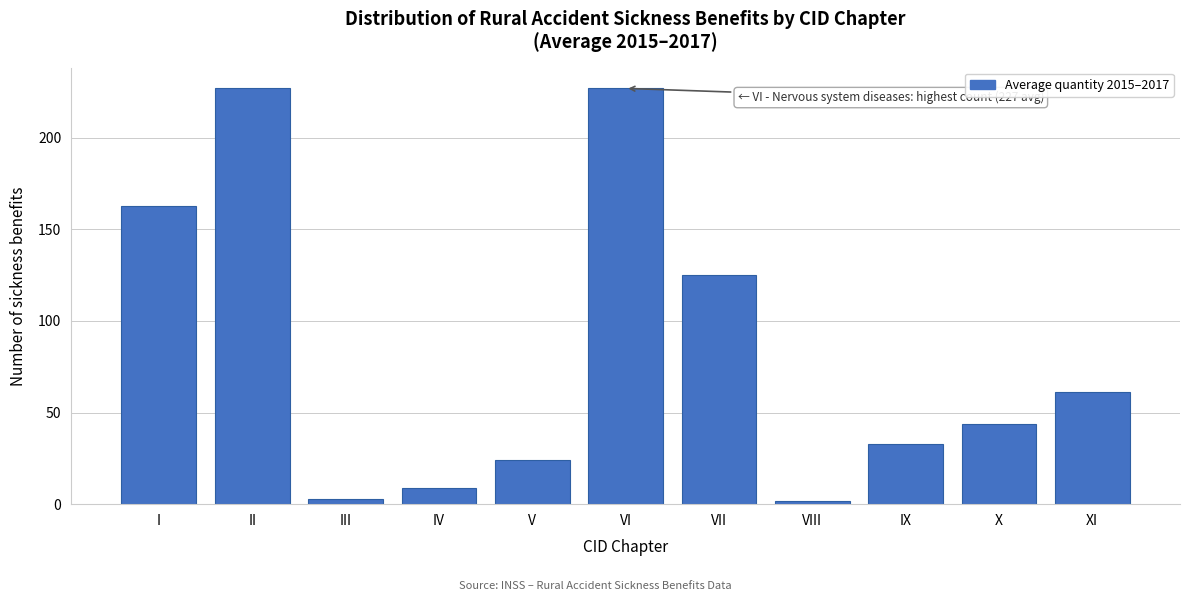

Reading left to right, list all the values displayed in this chart.

I=163	II=227	III=3	IV=9	V=24	VI=227	VII=125	VIII=2	IX=33	X=44	XI=61